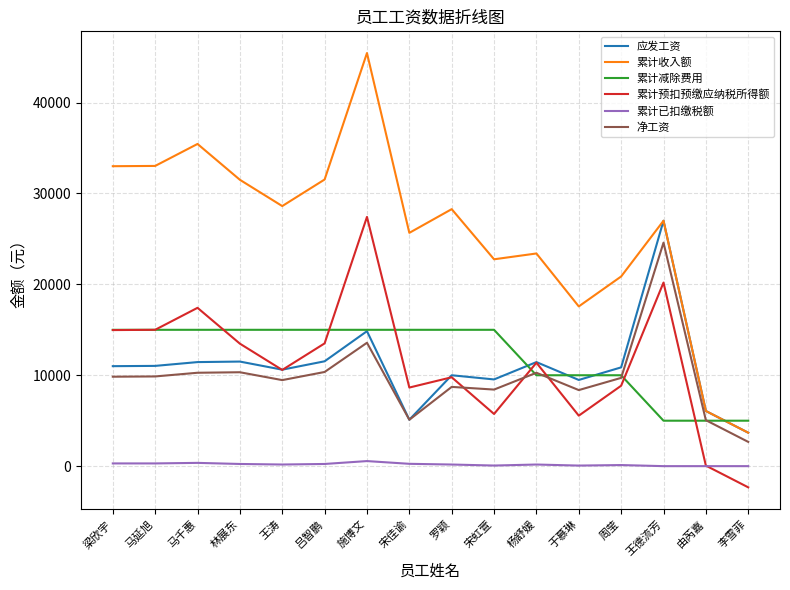

What is the smallest value displayed?

-2331.6